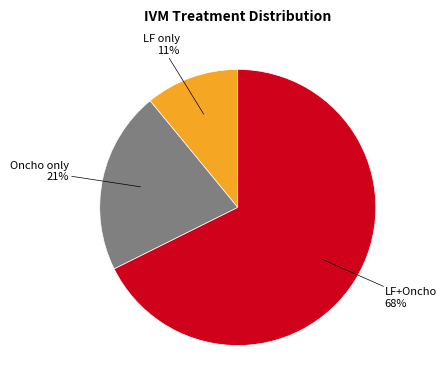

Is there any slice that represents more than half of the pie?

Yes